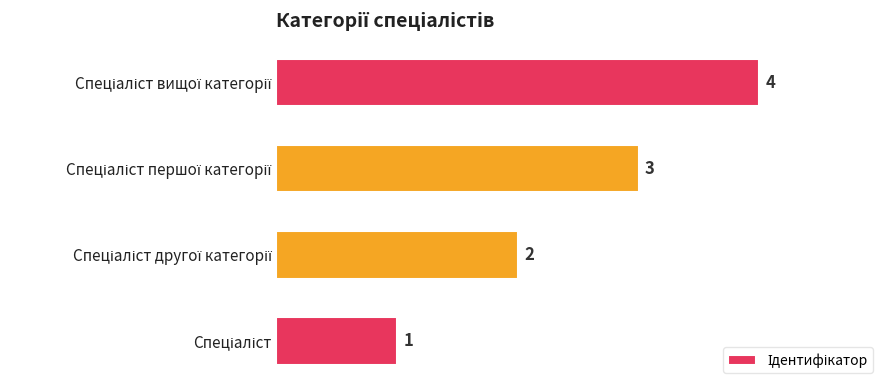

What is the difference between the maximum and minimum values?

3